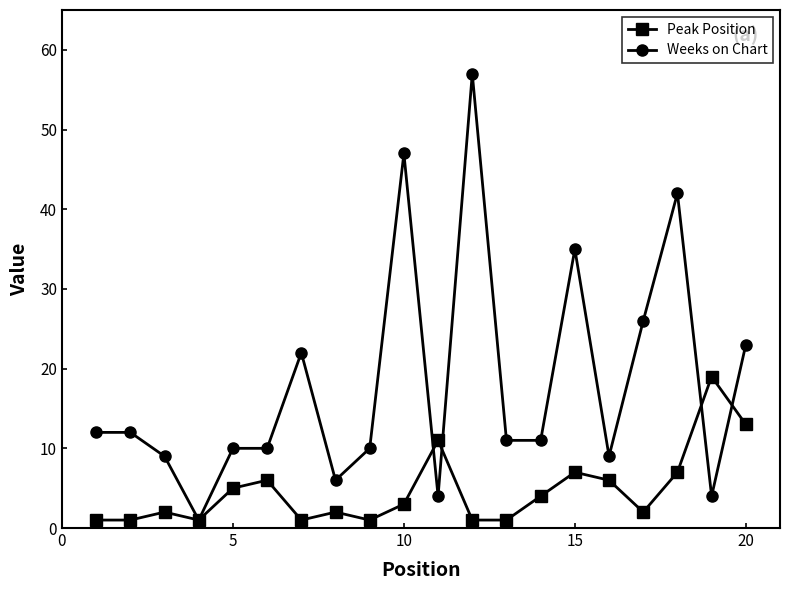

Rank the series by their maximum value, from highest to lowest.

Weeks on Chart, Peak Position